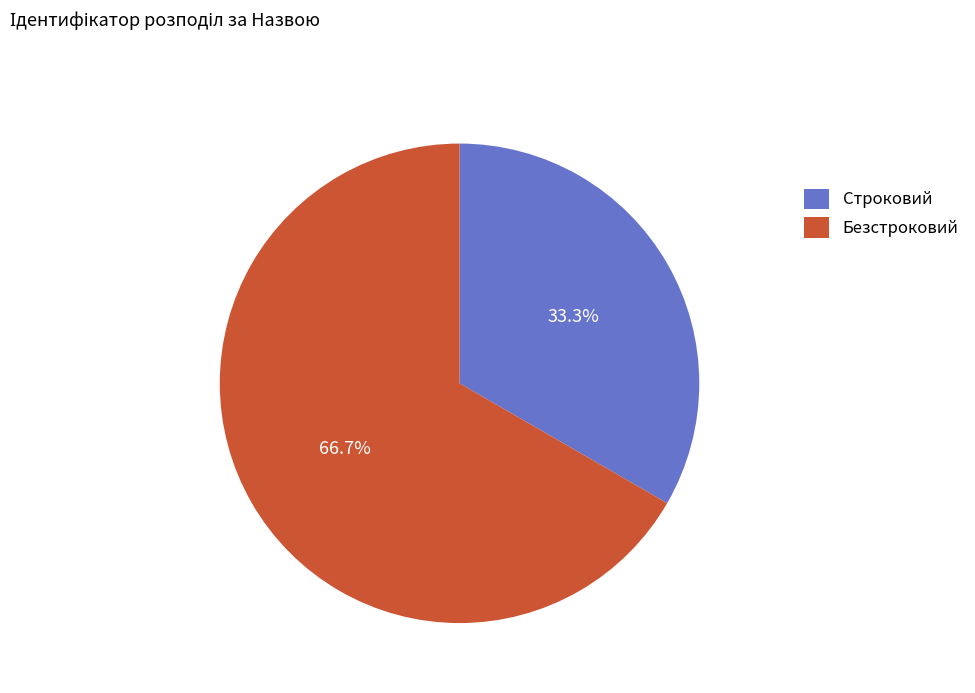

Which has a higher value, Строковий or Безстроковий?

Безстроковий